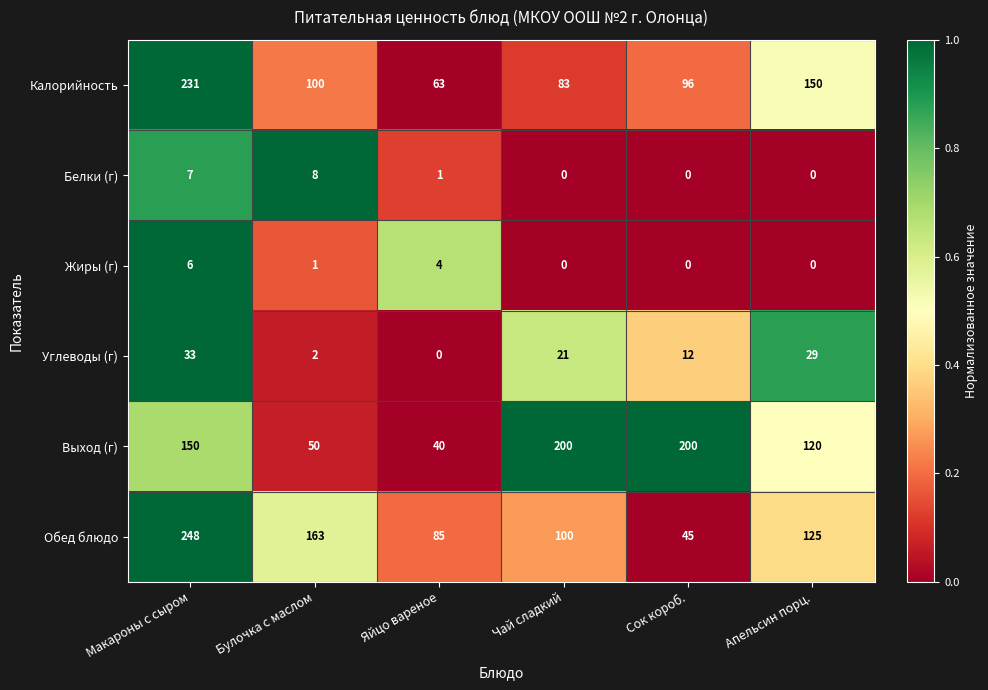

List the series in order of their peak value, lowest first.

Жиры (г), Белки (г), Углеводы (г), Выход (г), Калорийность, Обед блюдо